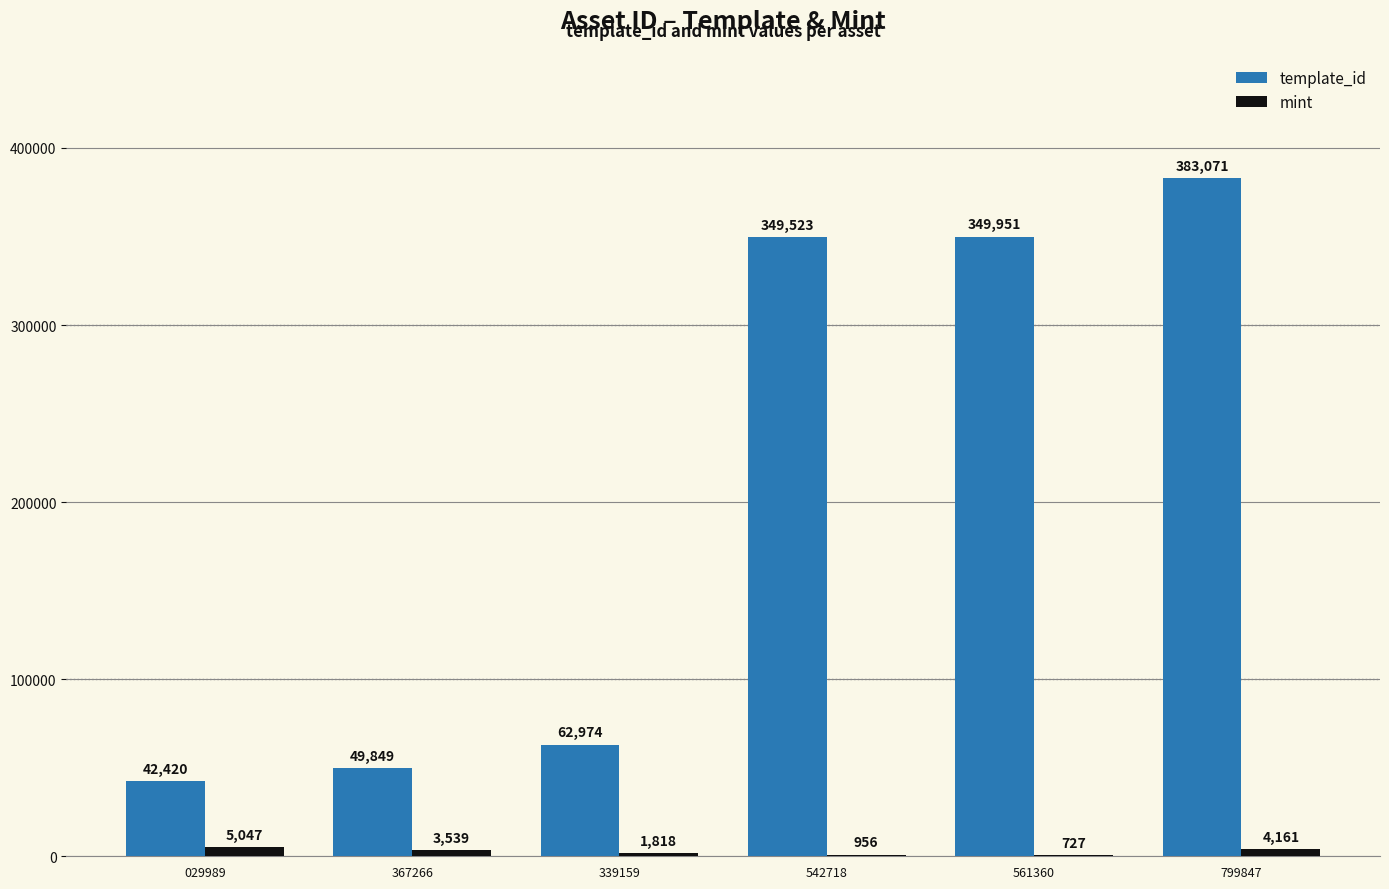

What is the approximate value of mint at 339159?

1818